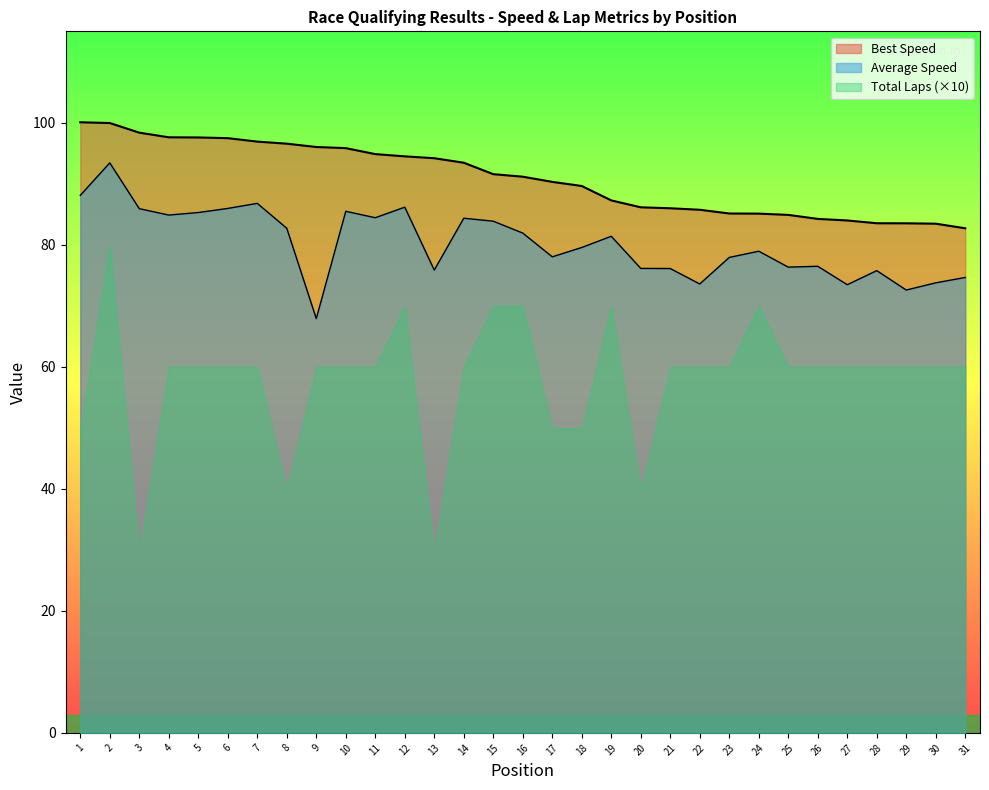

At which category is the sum across all series the highest?

2